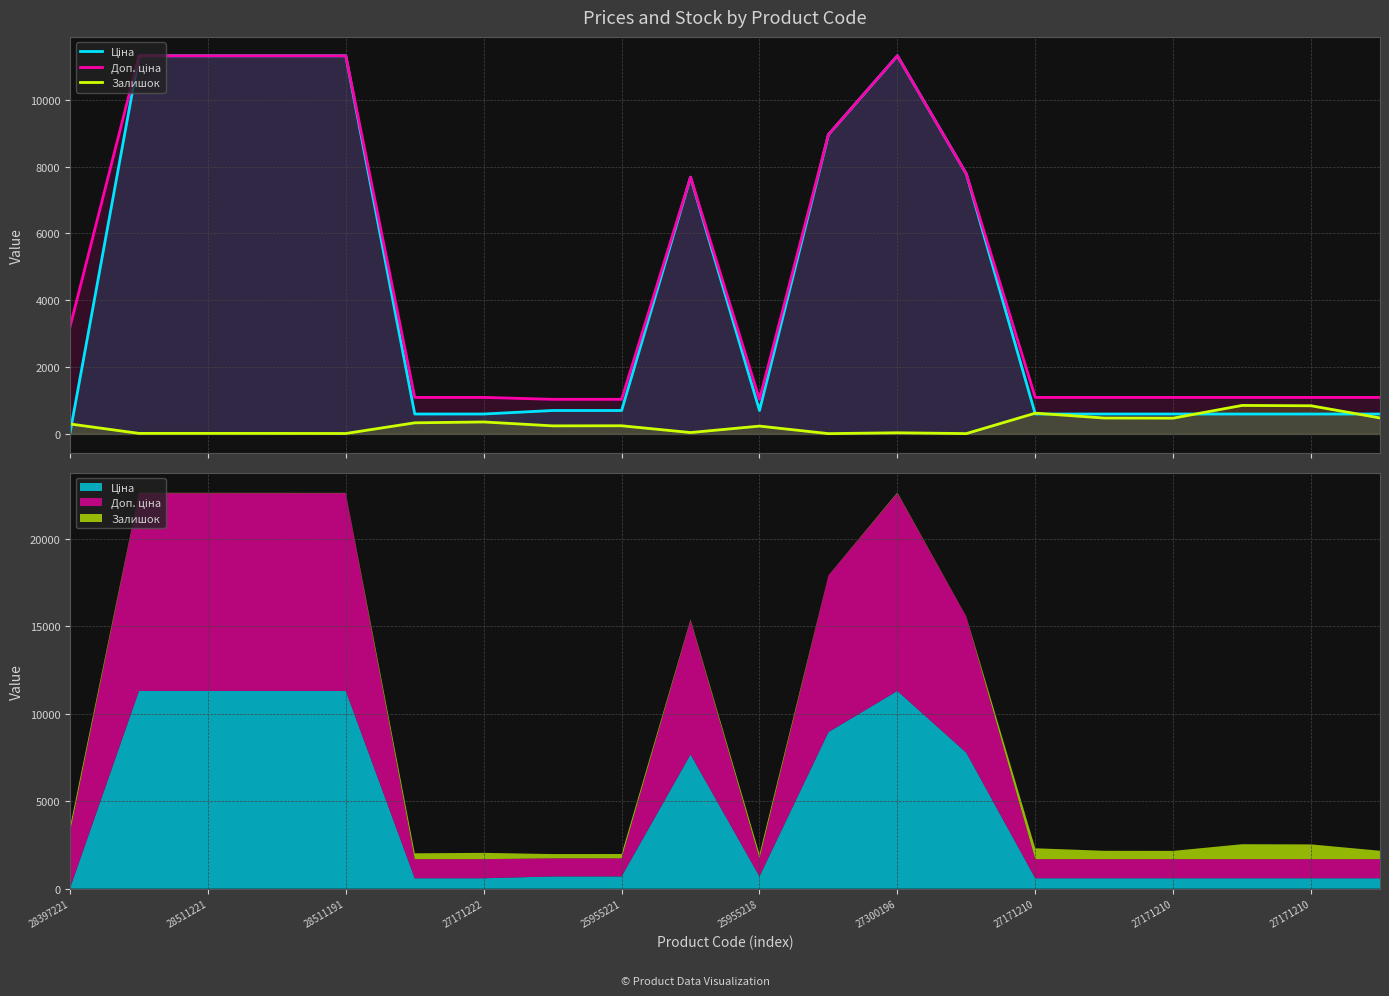

Which series changed the most between 12 and 15?

Ціна